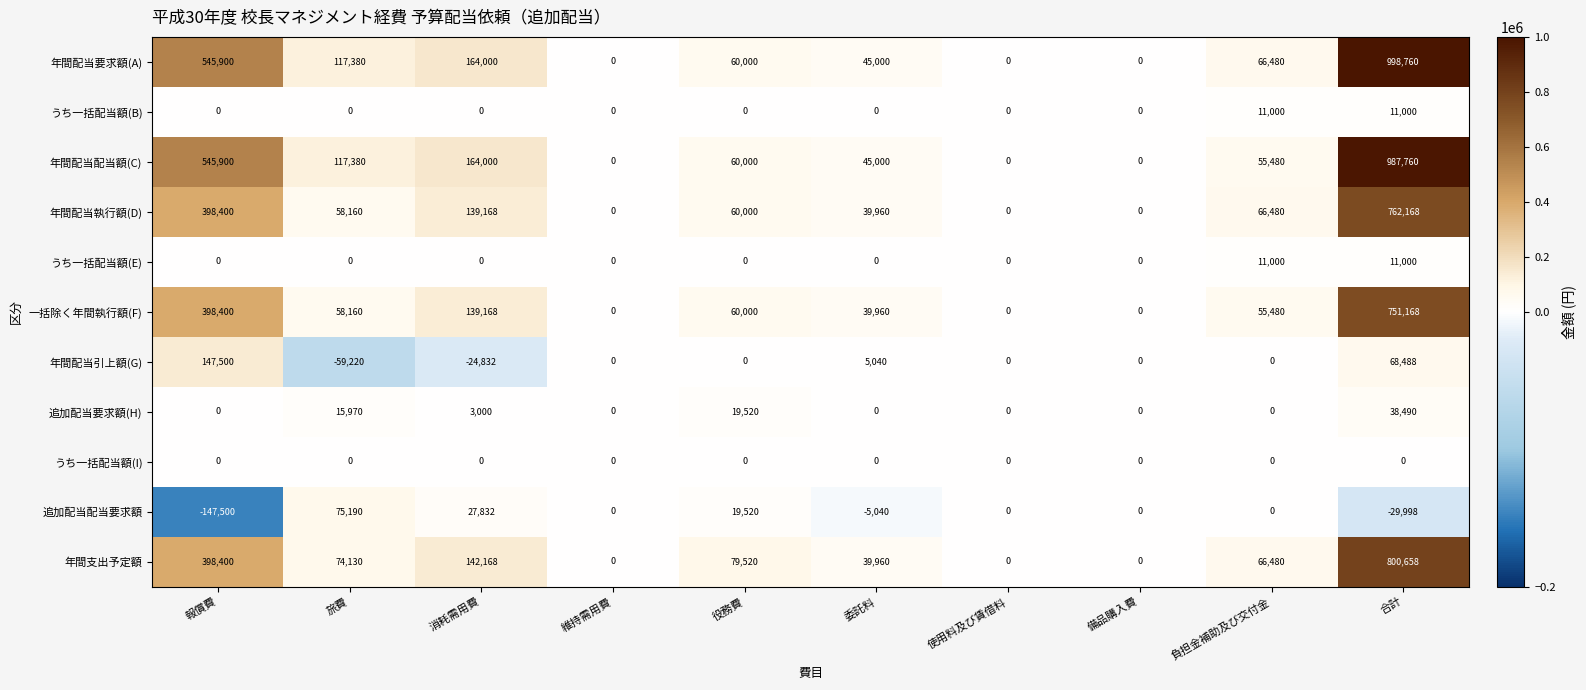

Which series changed the most between 消耗需用費 and 負担金補助及び交付金?

年間配当配当額(C)